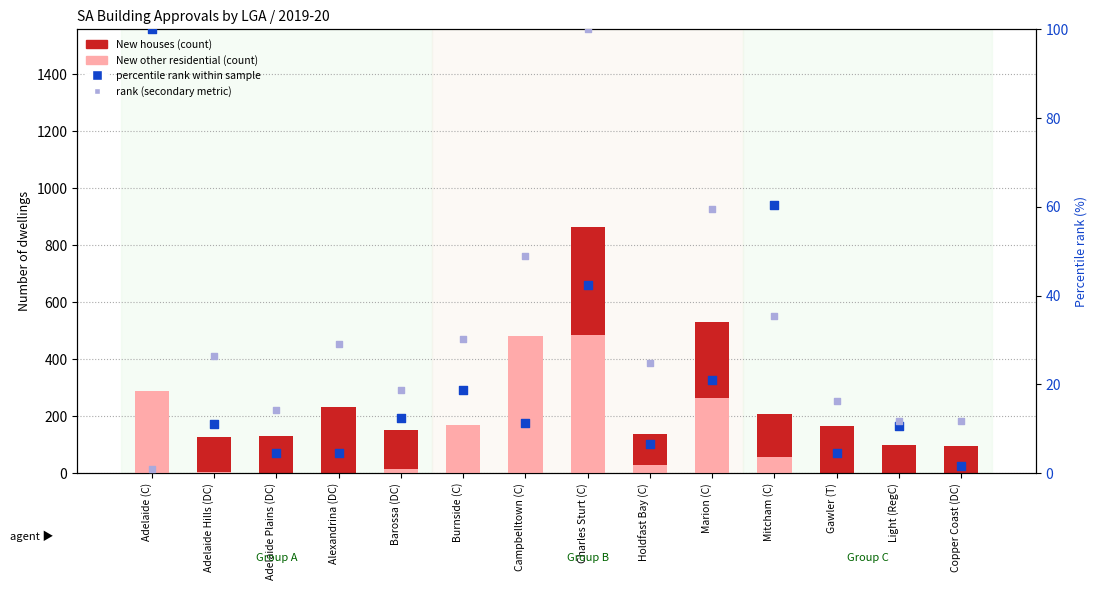

What are all the series names shown in the legend?

New houses, New other residential, percentile rank within sample, rank (secondary)